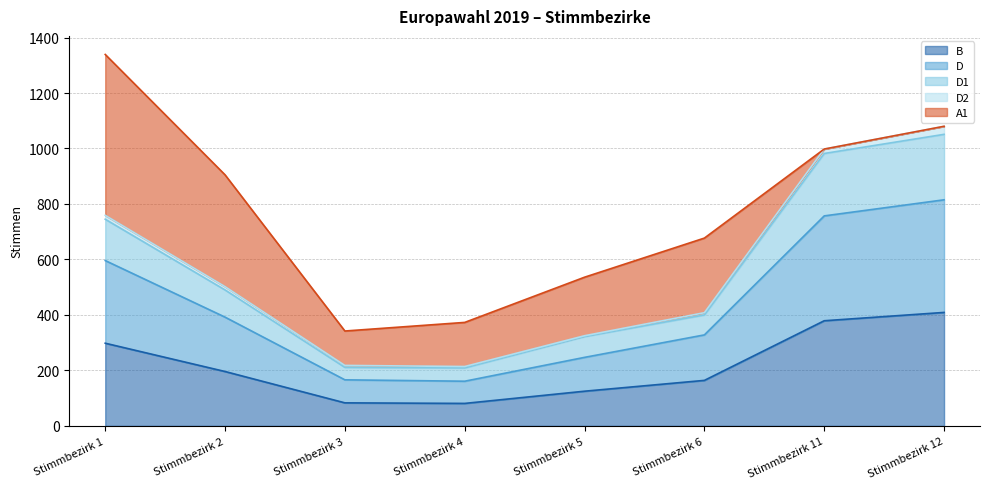

What is the value of the B point at the 5th from the left?

125